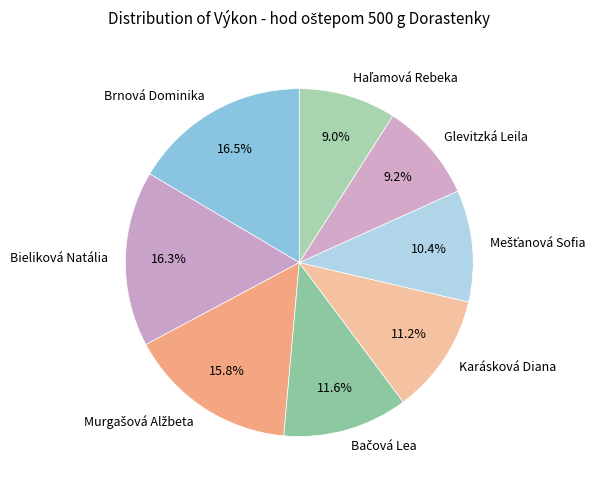

What percentage do Bieliková Natália and Karásková Diana together represent?

27.5%